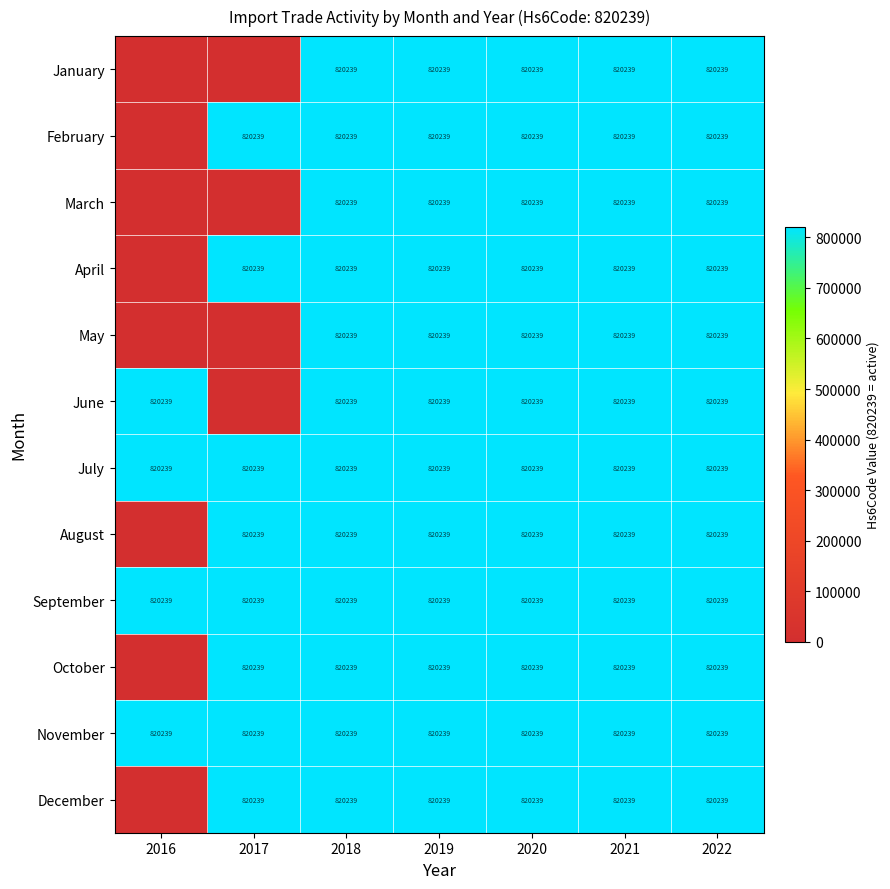

Is it true that September equals 820239 at 2017?

True